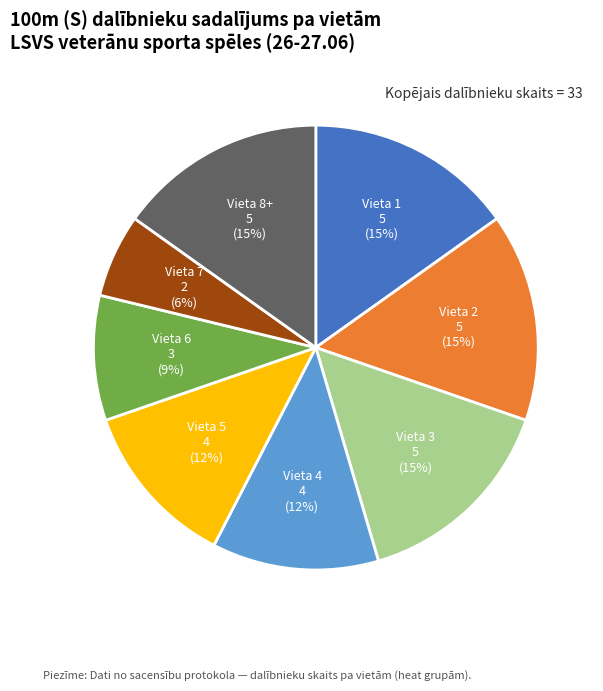

Approximately how many times larger is the value at Vieta 7 compared to Vieta 2?

0.4